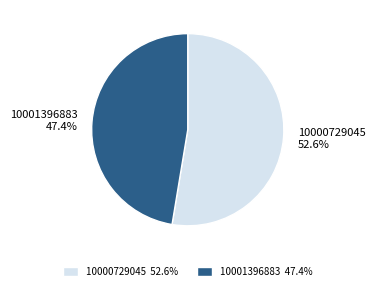

What percentage do 10000729045 and 10001396883 together represent?

100.0%